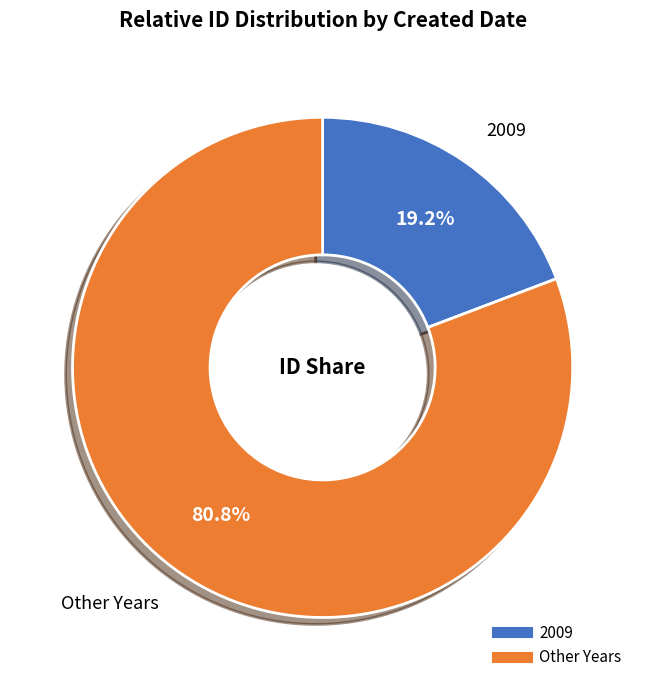

Is there a majority slice in this chart?

Yes